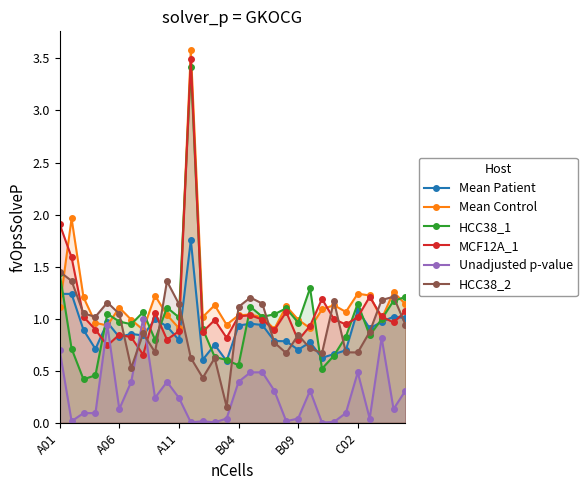

True or false: Mean Patient has more than 0 points higher than both neighbors.

True